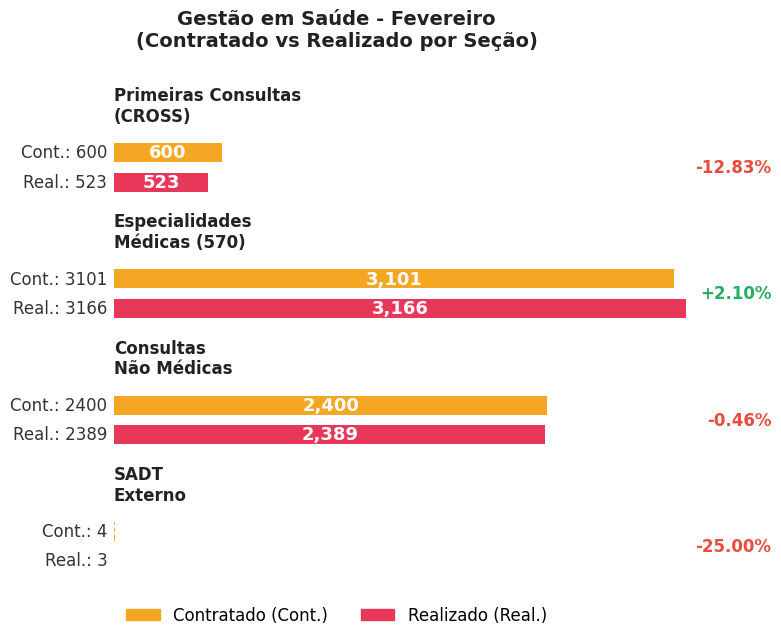

What are all the series names shown in the legend?

Cont., Real.